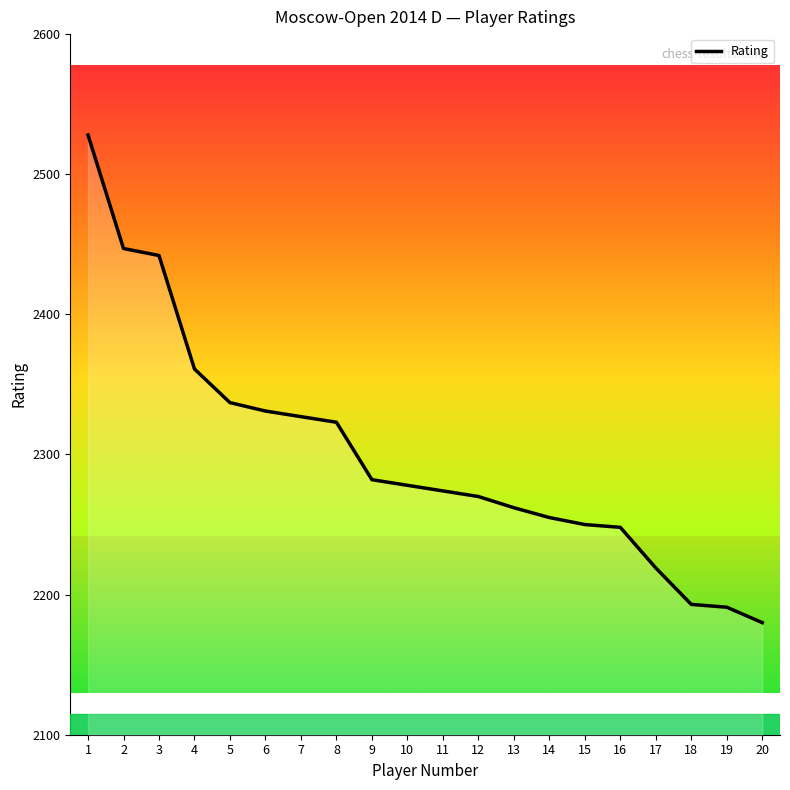

What is the minimum value shown in the chart?

2180